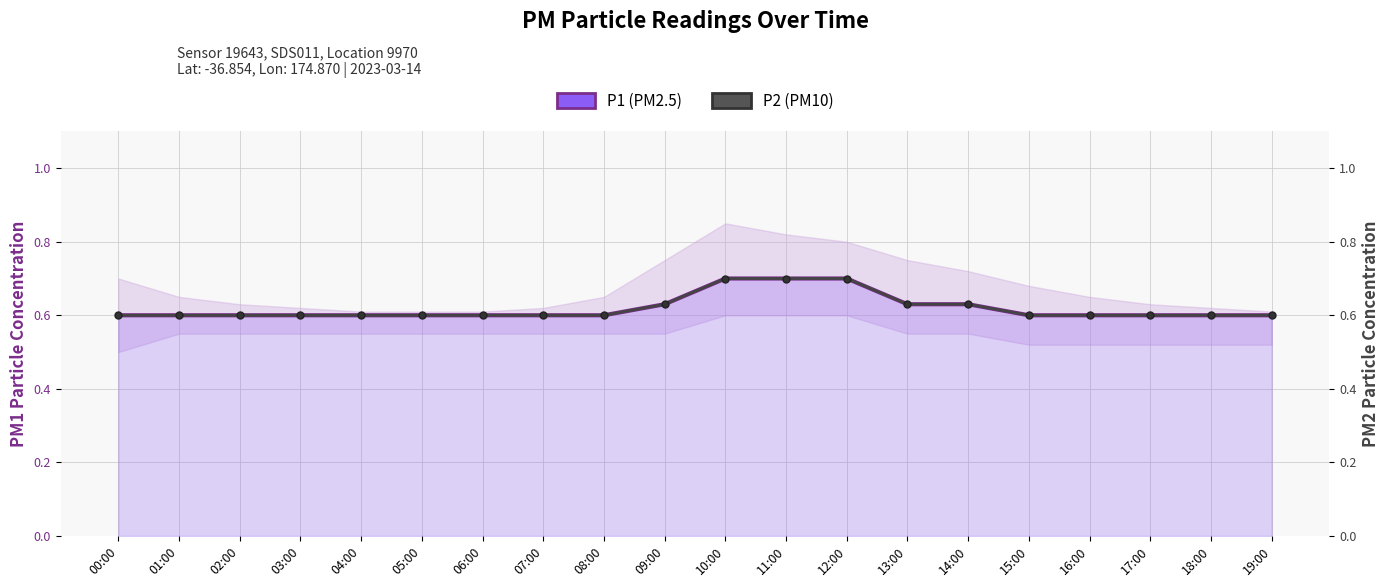

Which series changed the most between 08:00 and 14:00?

P1 (PM2.5)